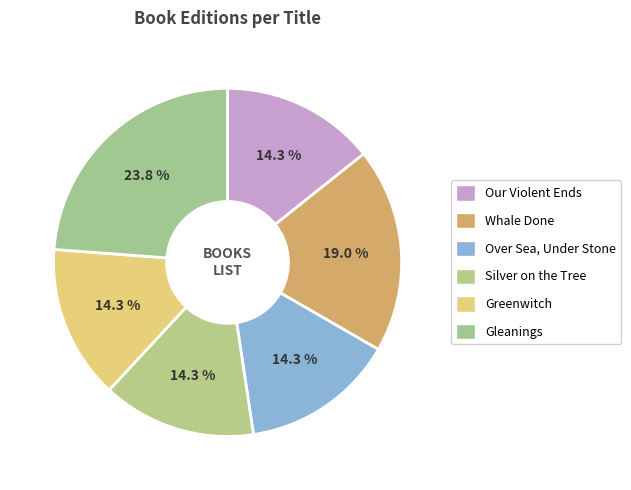

How many slices are in this pie chart?

6